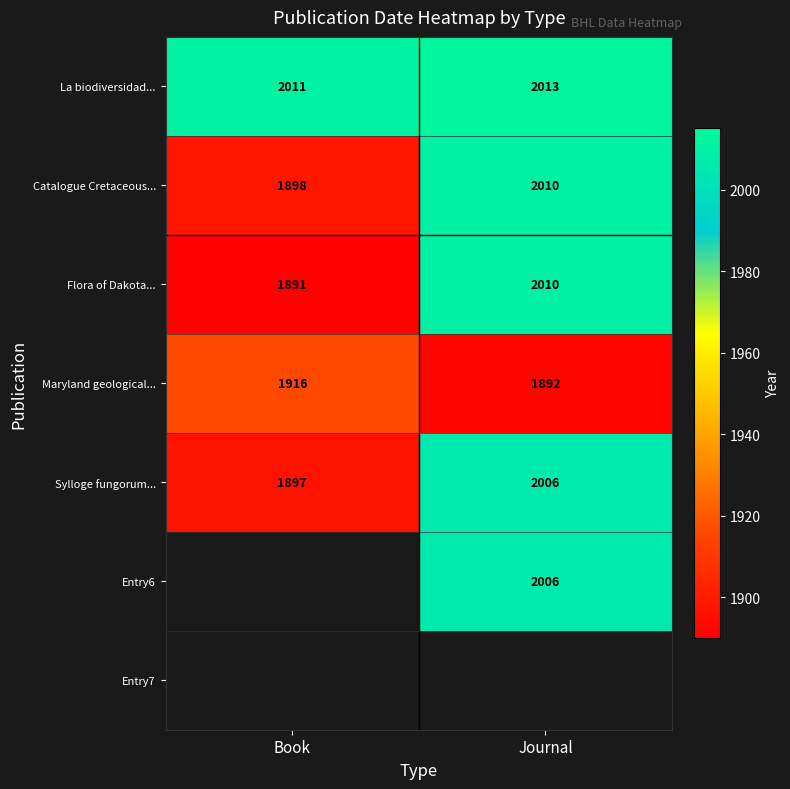

What is the sum of the La biodiversidad... values at Journal and Book?

4024